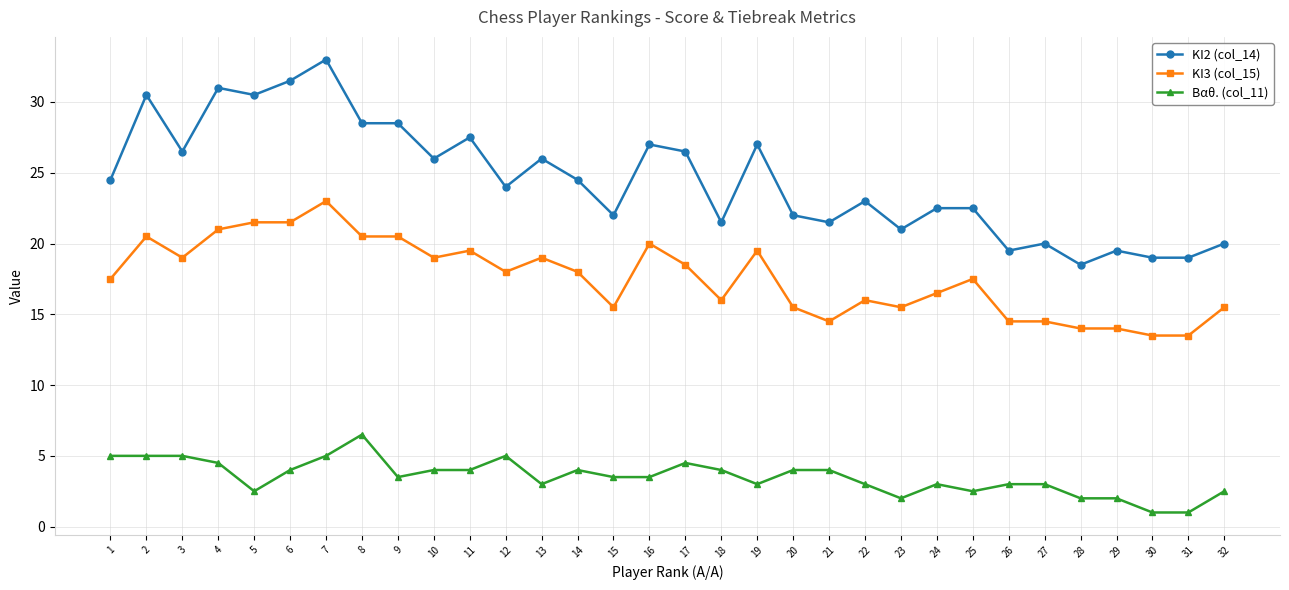

What is the minimum value for Βαθ. (col_11)?

1.0